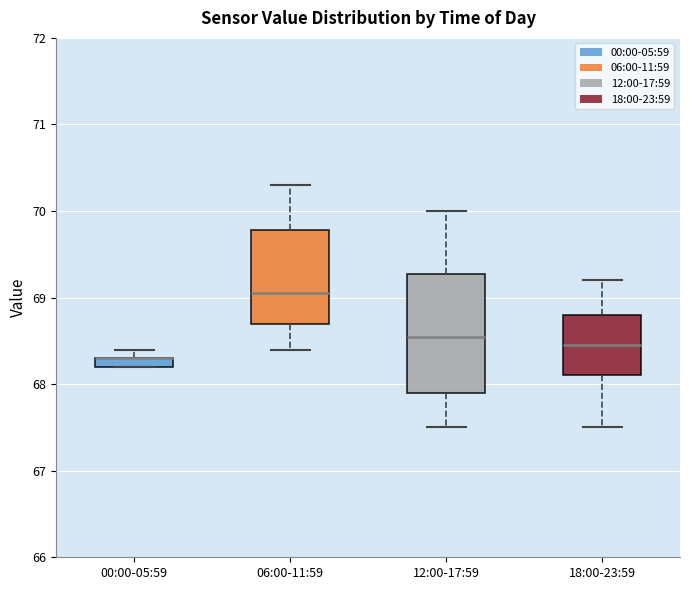

Where does the lower whisker of the box for 12:00-17:59 end on the y-axis? The values are not printed on the chart, so give them approximately, as read against the axis.

67.5